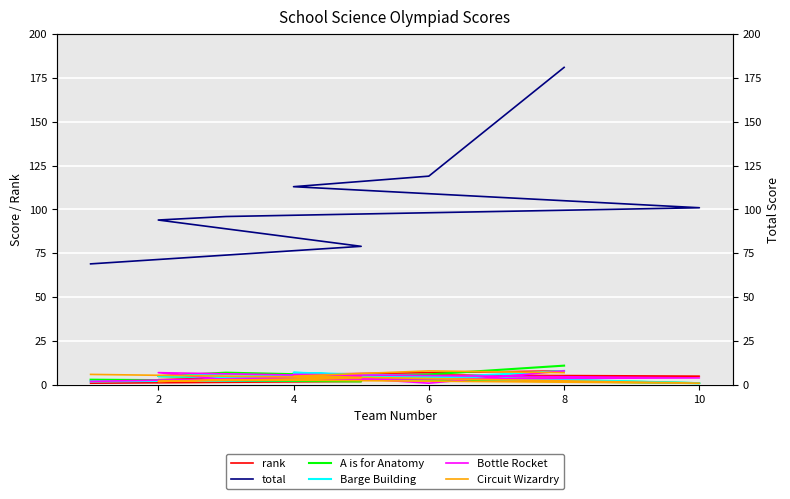

What is the average value of the A is for Anatomy series?

5